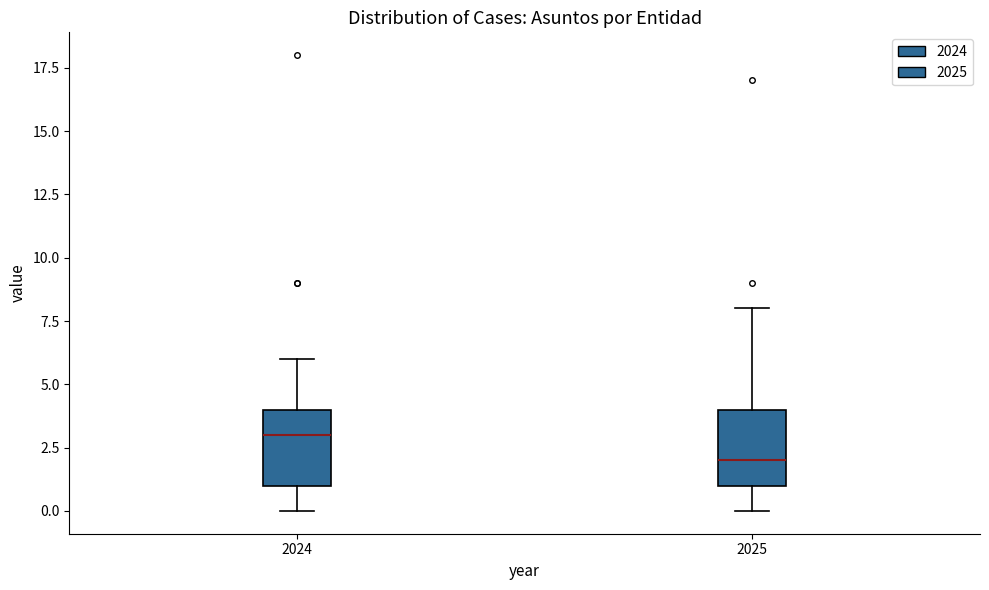

Which box's median line is the highest?

2024